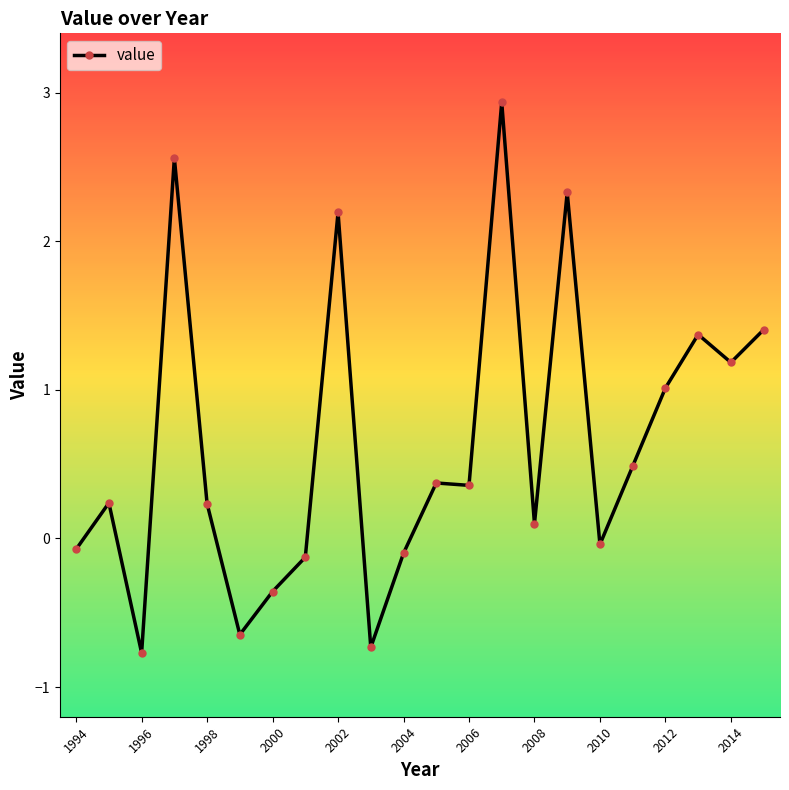

What is the value of the 1st point from the left?

-0.1